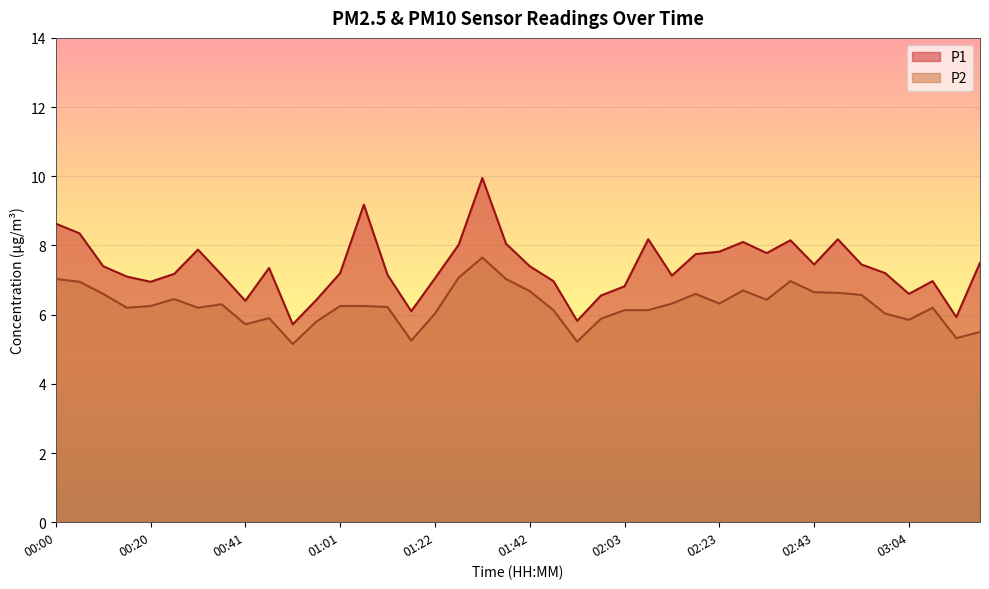

What is the label of the 18th point from the left?

01:27